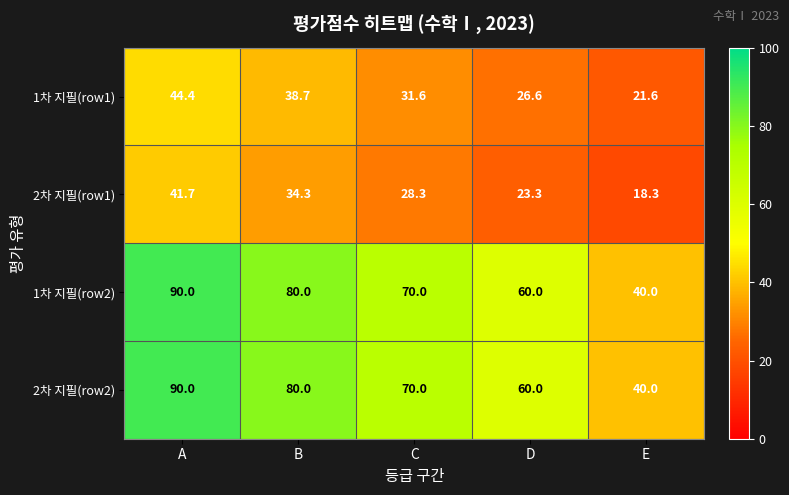

List the labels in order of 2차 지필(row2) value, largest first.

A, B, C, D, E